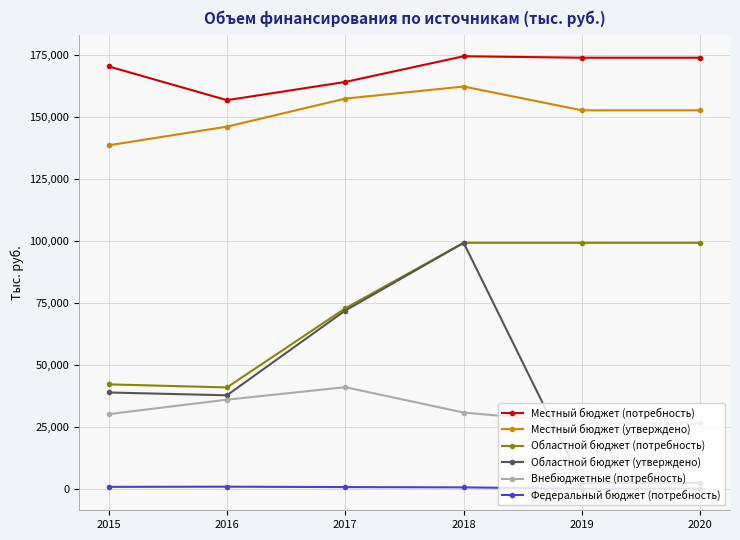

What is the sum of all Местный бюджет (утверждено) values?

909185.0